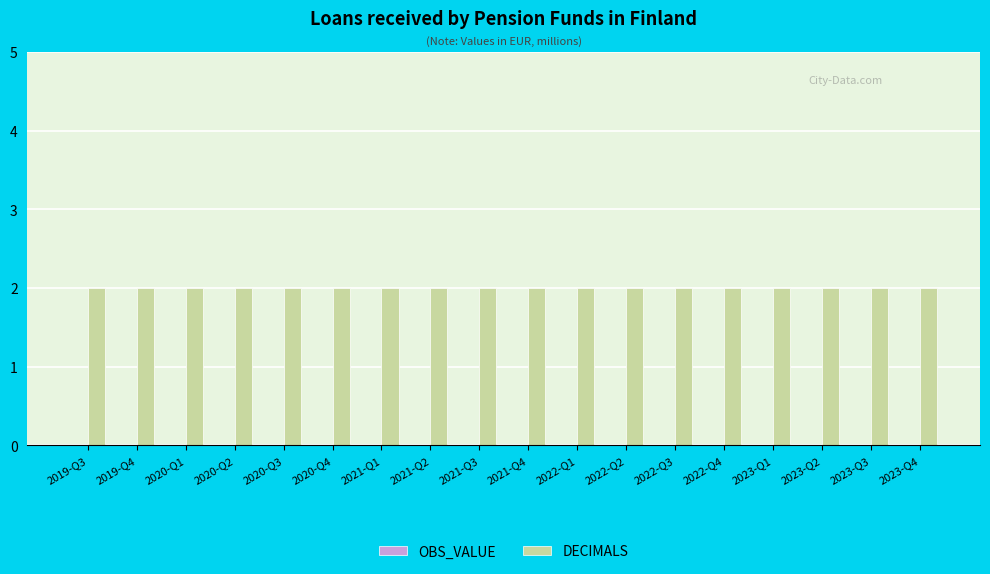

What is the lowest value of the DECIMALS series?

2